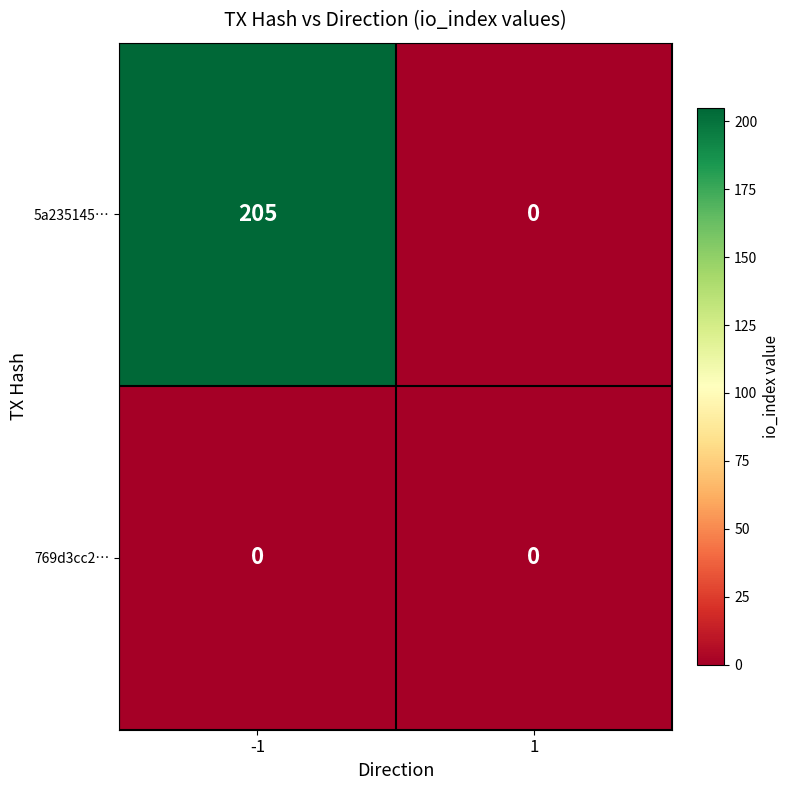

What is the highest value of the 5a235145… series?

205